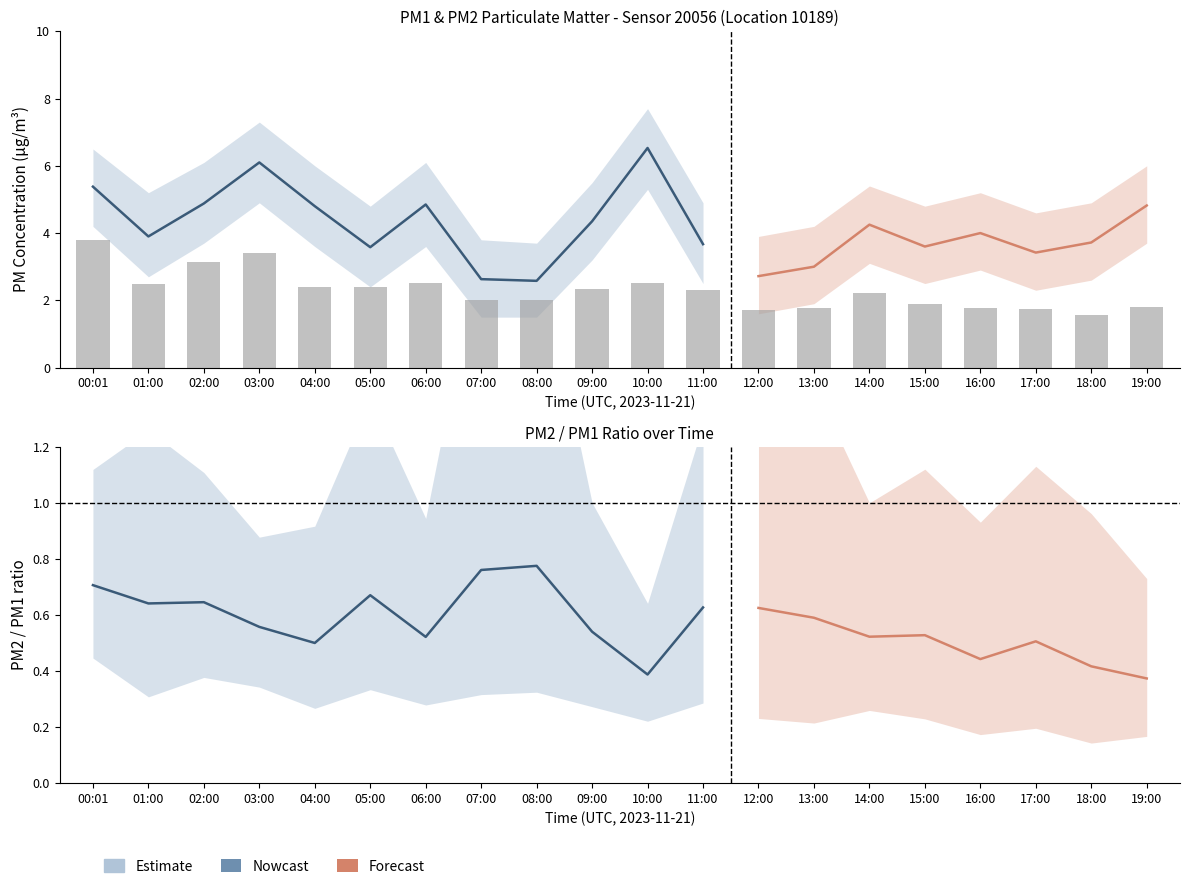

What is the average value?

2.3